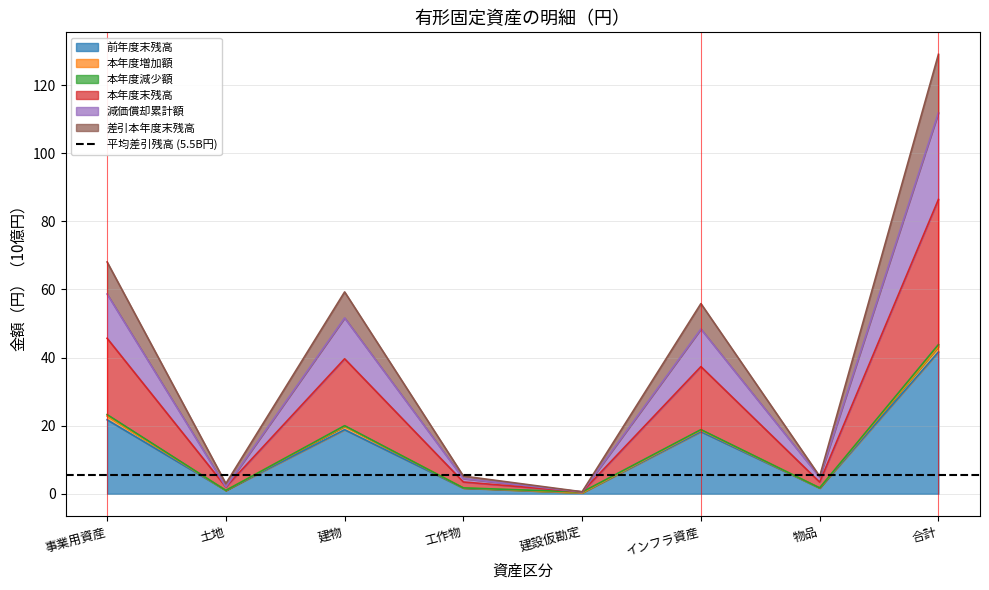

Does the chart display data point markers on the line(s)?

No